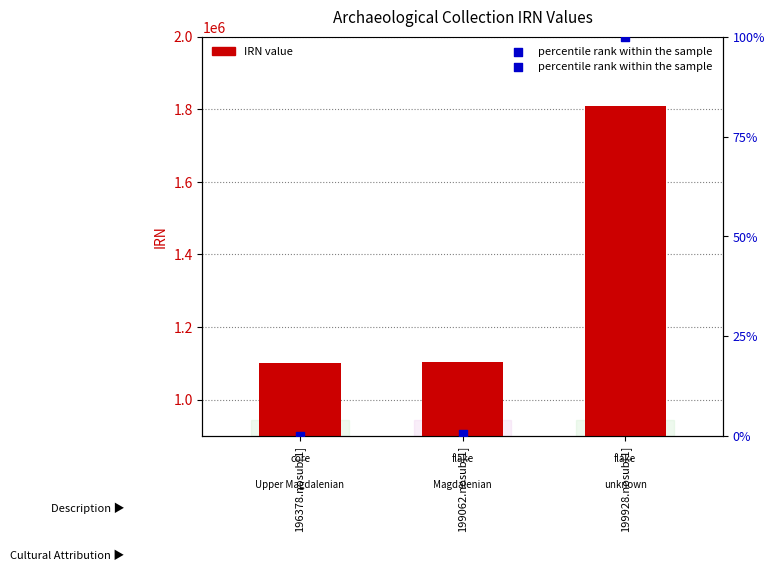

Is the value of percentile rank within the sample at 199928.nosub[1] greater than the value of IRN value at 196378.nosub[1]?

No